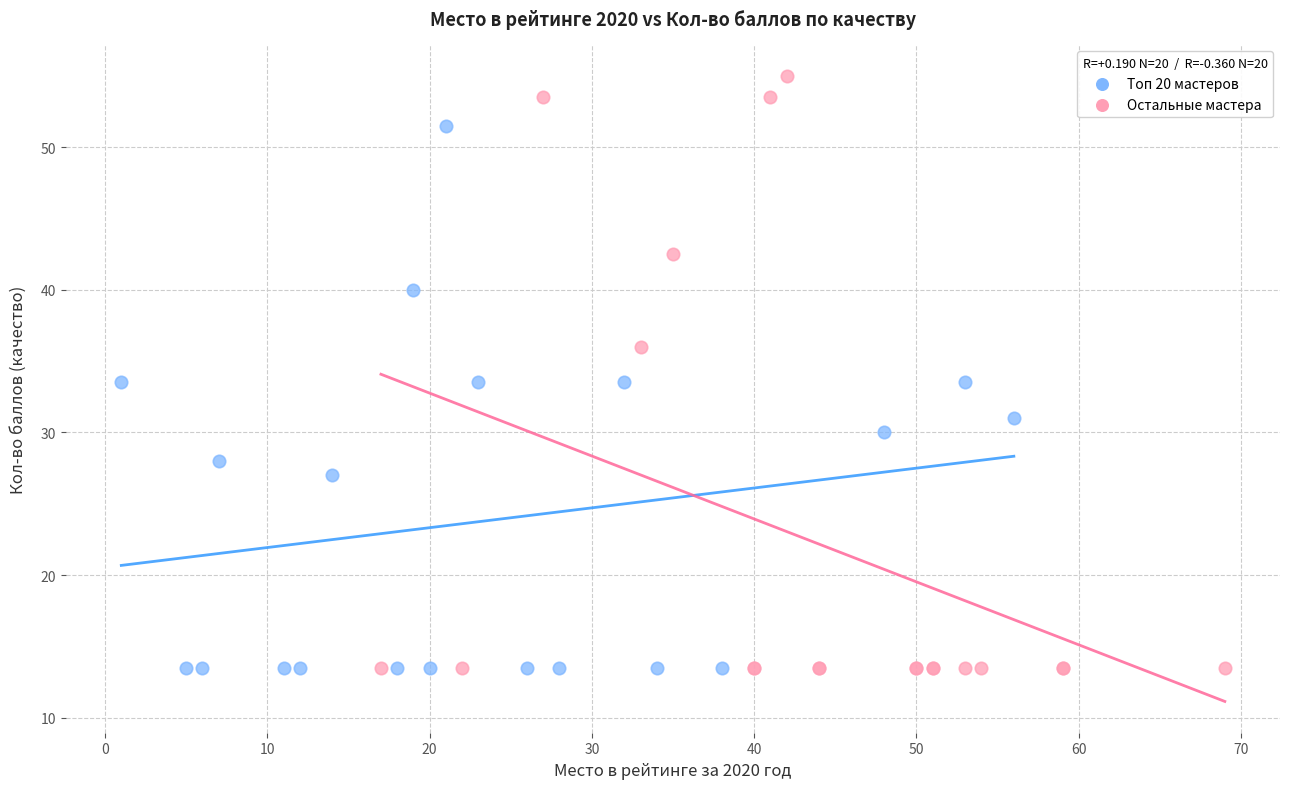

What are all the series names shown in the legend?

Топ 20 мастеров, Остальные мастера